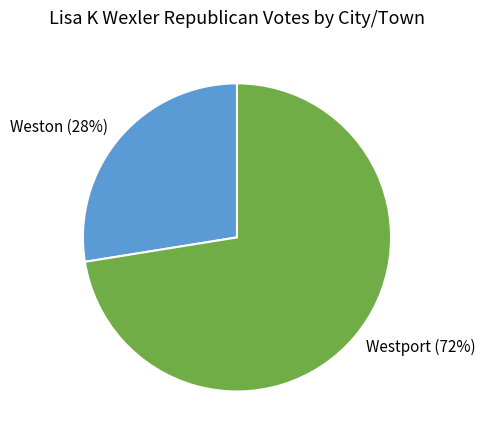

To the nearest percent, what portion does Weston represent?

28%